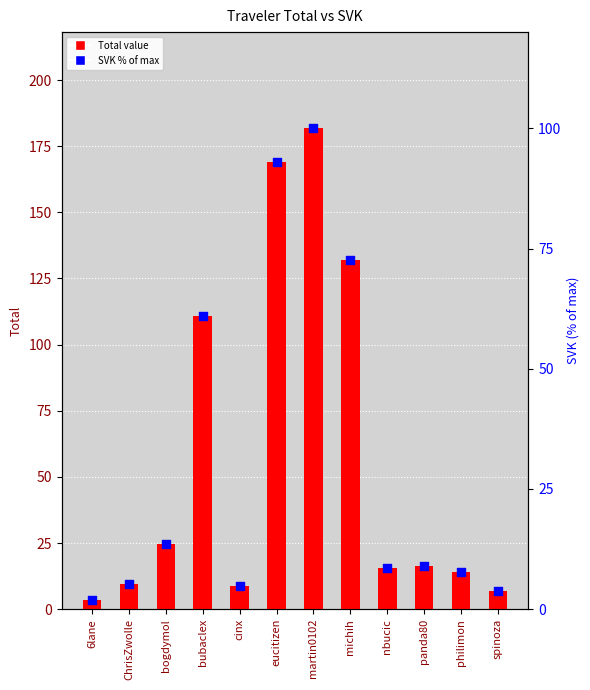

What are all the series names shown in the legend?

Total, SVK (% of max)